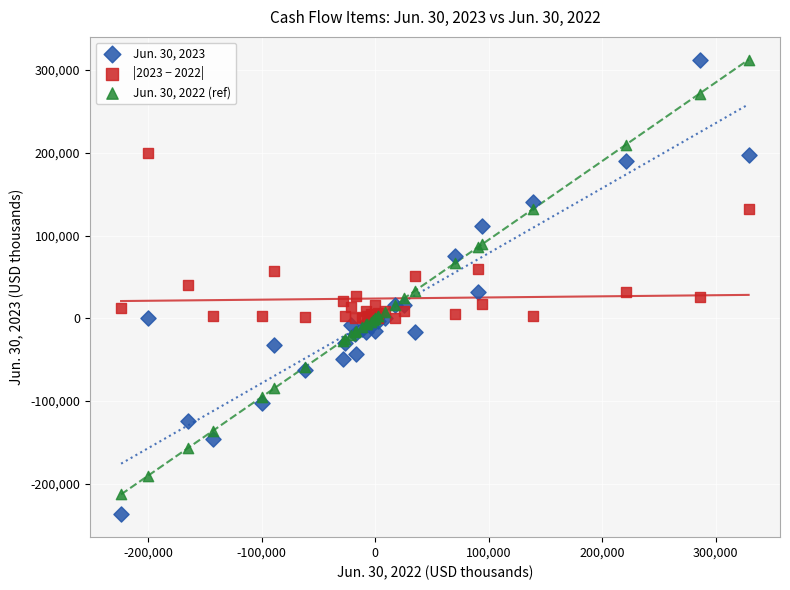

What are all the series names shown in the legend?

Jun. 30, 2023, |2023 − 2022|, Jun. 30, 2022 (ref)